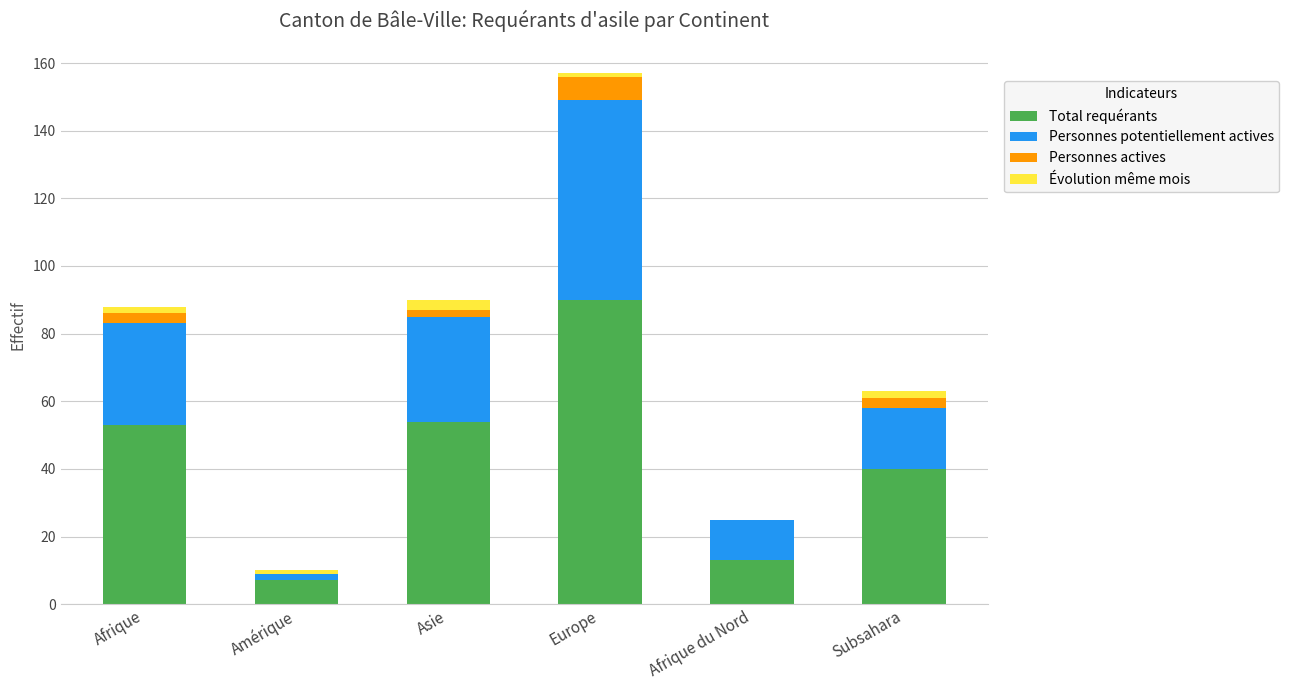

What are all the series names shown in the legend?

Total requérants, Personnes potentiellement actives, Personnes actives, Évolution même mois